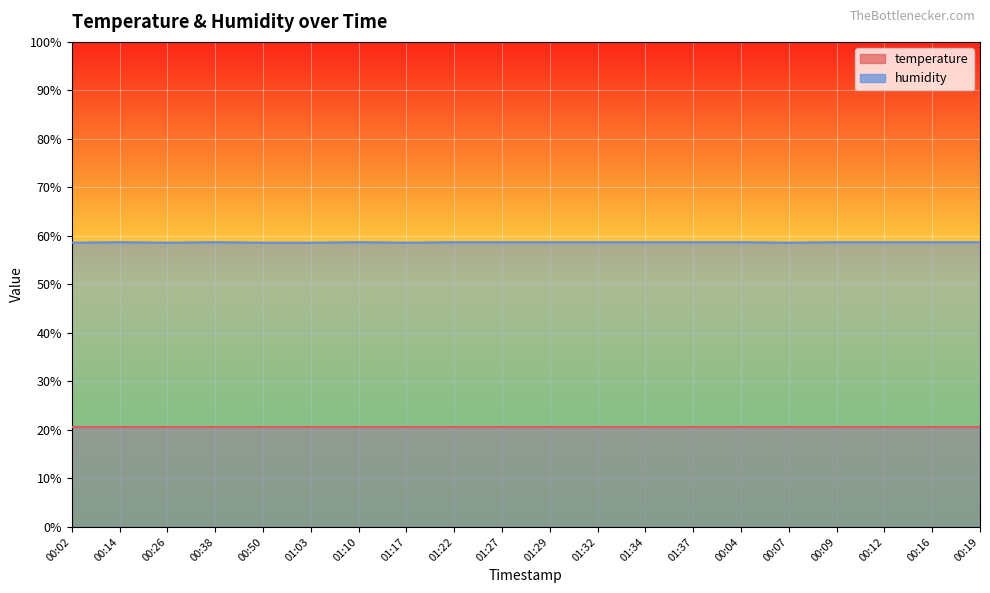

What is the value of the 10th point from the left?

58.7